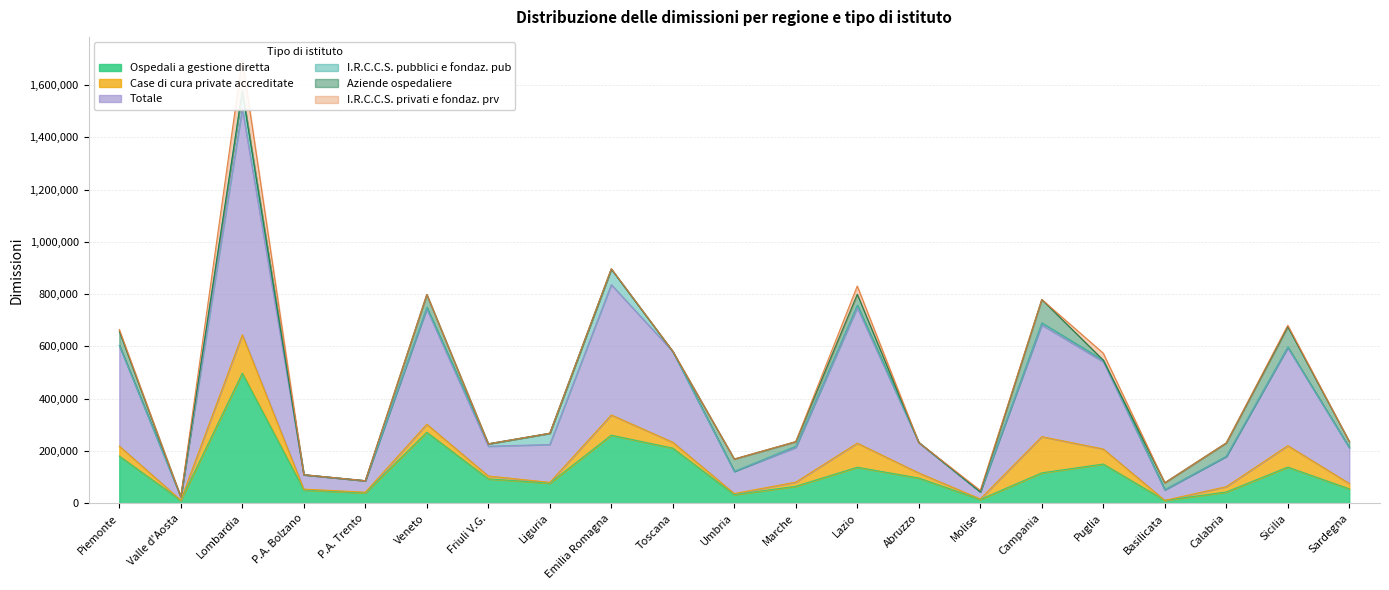

At which category does Totale reach its first local peak?

Lombardia